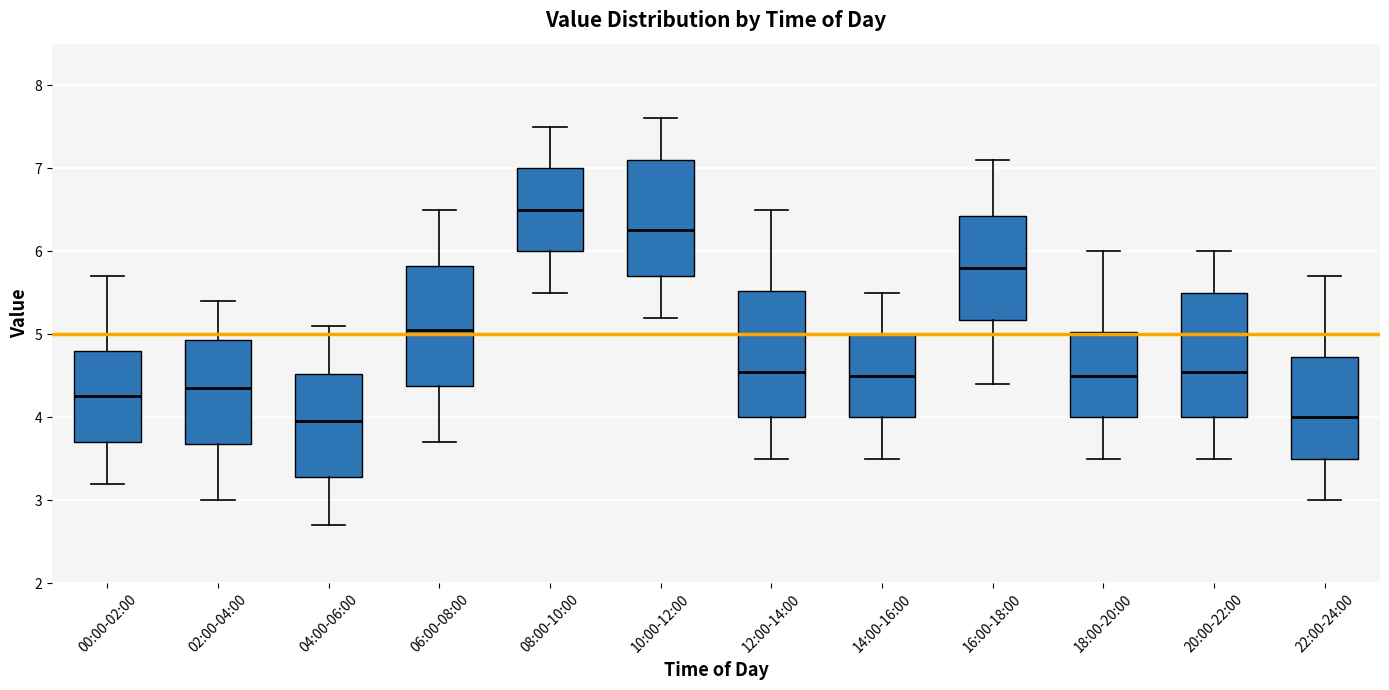

Reading left to right, transcribe this box plot: for each box, give where its median line is, the range the box spans, and where its two whiskers end, as read against the y-axis. The values are not printed on the chart, so give them approximately, as read against the axis.

00:00-02:00: median 4.3, box 3.7 to 4.8, whiskers 3.2 to 5.7
02:00-04:00: median 4.4, box 3.7 to 4.9, whiskers 3.0 to 5.4
04:00-06:00: median 4.0, box 3.3 to 4.5, whiskers 2.7 to 5.1
06:00-08:00: median 5.1, box 4.4 to 5.8, whiskers 3.7 to 6.5
08:00-10:00: median 6.5, box 6.0 to 7.0, whiskers 5.5 to 7.5
10:00-12:00: median 6.3, box 5.7 to 7.1, whiskers 5.2 to 7.6
12:00-14:00: median 4.6, box 4.0 to 5.5, whiskers 3.5 to 6.5
14:00-16:00: median 4.5, box 4.0 to 5.0, whiskers 3.5 to 5.5
16:00-18:00: median 5.8, box 5.2 to 6.4, whiskers 4.4 to 7.1
18:00-20:00: median 4.5, box 4.0 to 5.0, whiskers 3.5 to 6.0
20:00-22:00: median 4.6, box 4.0 to 5.5, whiskers 3.5 to 6.0
22:00-24:00: median 4.0, box 3.5 to 4.7, whiskers 3.0 to 5.7